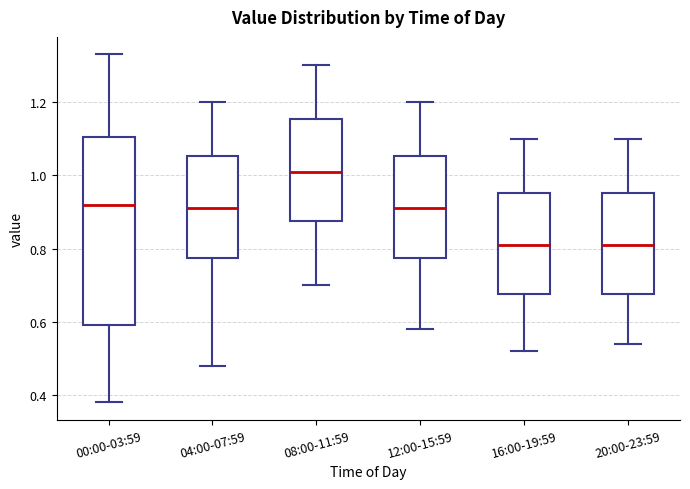

Reading left to right, read every box against the y-axis: the position of its median line, the range the box covers, and the ends of its whiskers. The values are not printed on the chart, so give them approximately, as read against the axis.

00:00-03:59: median 0.92, box 0.60 to 1.10, whiskers 0.38 to 1.34
04:00-07:59: median 0.92, box 0.78 to 1.06, whiskers 0.48 to 1.20
08:00-11:59: median 1.02, box 0.88 to 1.16, whiskers 0.70 to 1.30
12:00-15:59: median 0.92, box 0.78 to 1.06, whiskers 0.58 to 1.20
16:00-19:59: median 0.82, box 0.68 to 0.96, whiskers 0.52 to 1.10
20:00-23:59: median 0.82, box 0.68 to 0.96, whiskers 0.54 to 1.10